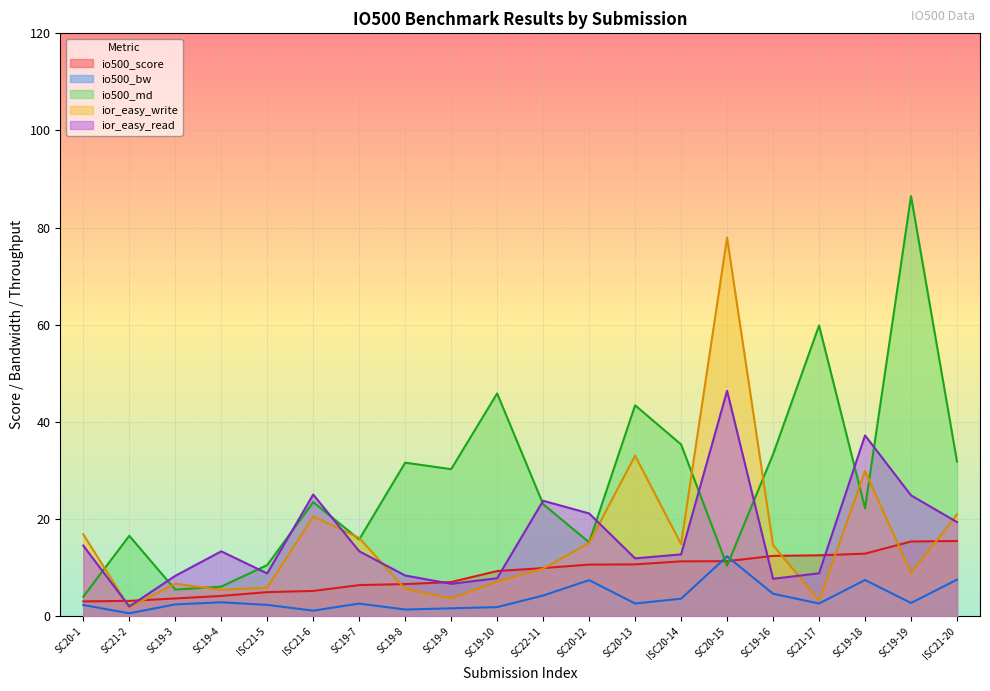

Which series has the widest spread of values?

io500_md